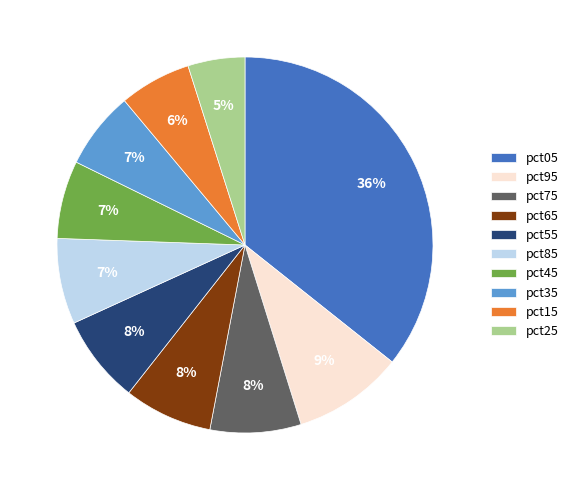

Combined, do pct75 and pct45 account for over 50%?

No